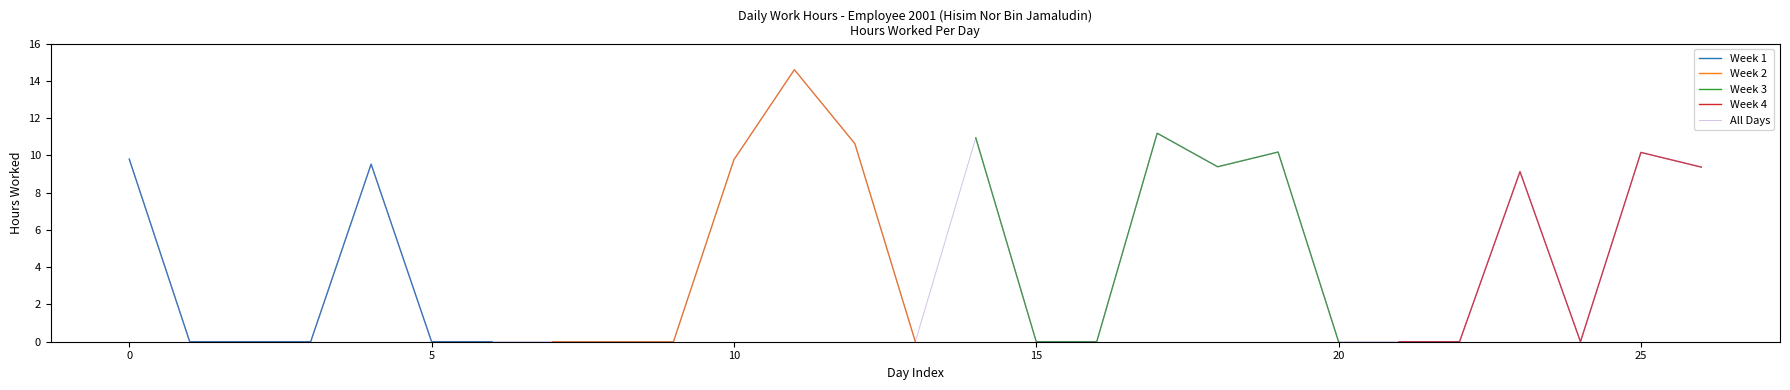

What is the highest value of the Week 1 series?

9.8